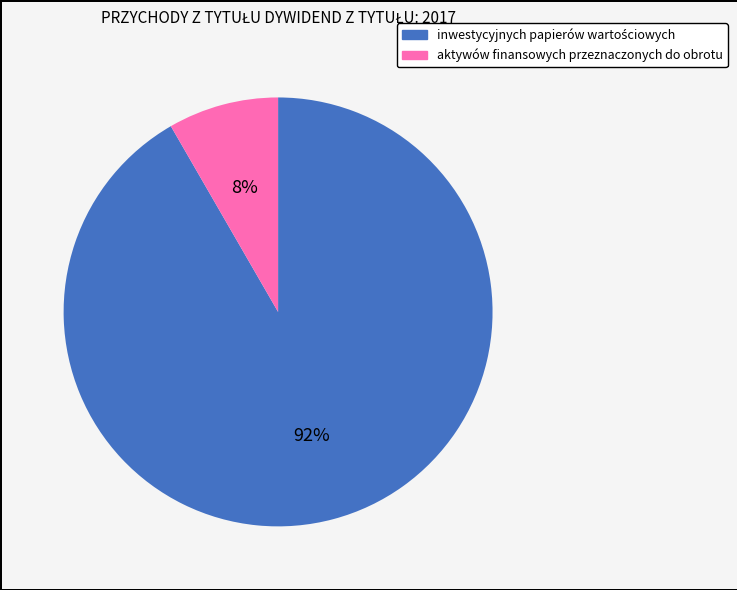

The aktywów finansowych przeznaczonych do obrotu slice represents 8% of the pie. True or false?

True